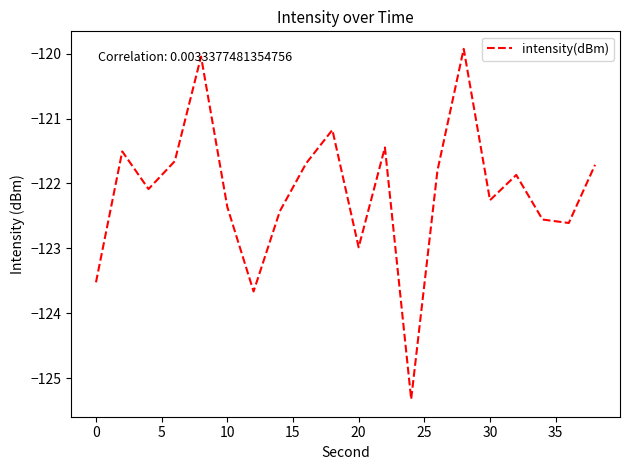

What is the smallest value displayed?

-125.3